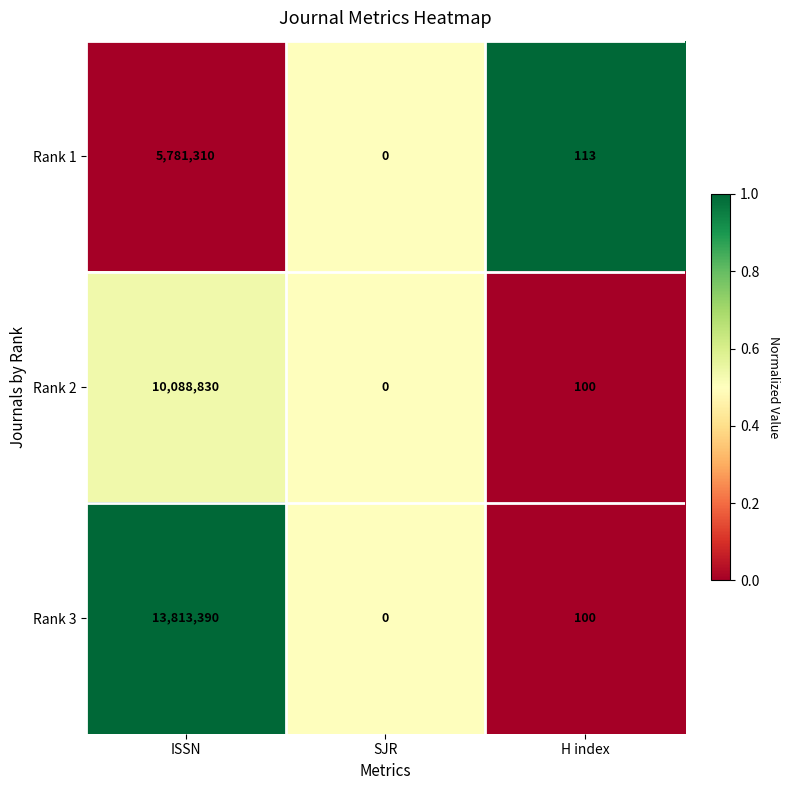

Between ISSN and H index, which series saw the biggest shift?

Rank 3